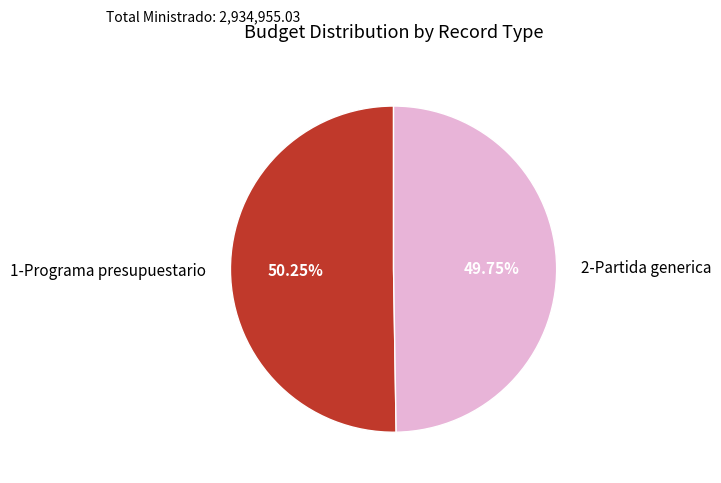

Do 1-Programa presupuestario and 2-Partida generica together represent more than half of the pie?

Yes